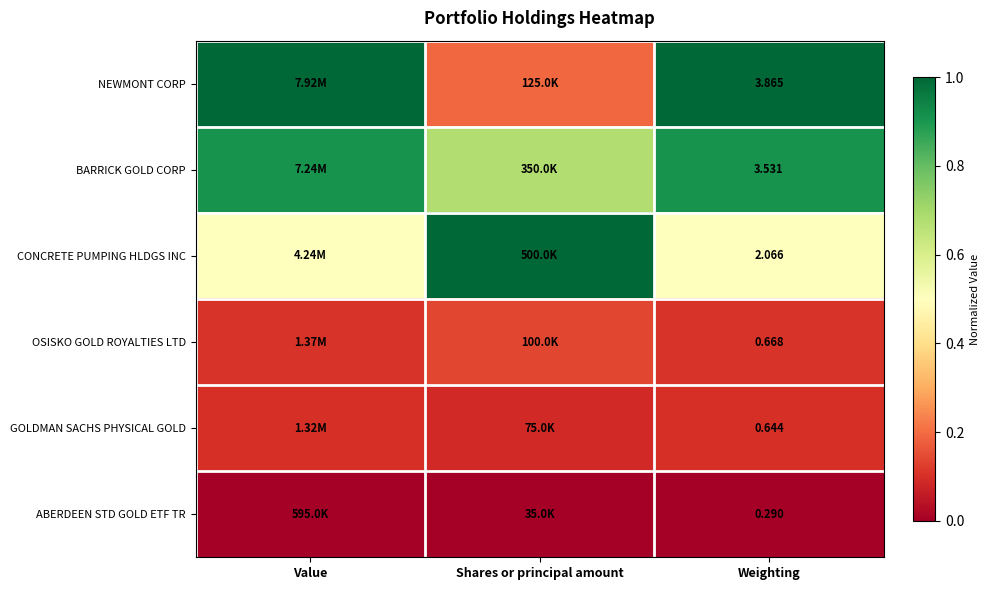

Rank the series at Weighting from highest to lowest value.

NEWMONT CORP, BARRICK GOLD CORP, CONCRETE PUMPING HLDGS INC, OSISKO GOLD ROYALTIES LTD, GOLDMAN SACHS PHYSICAL GOLD, ABERDEEN STD GOLD ETF TR